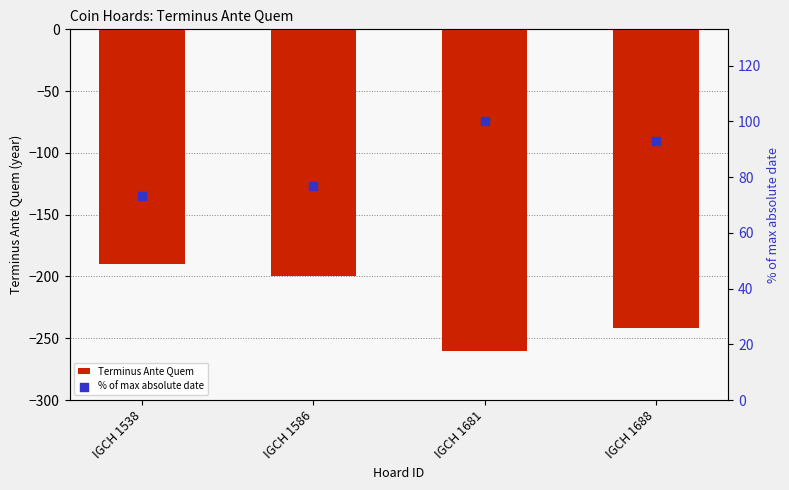

Which series reaches the maximum Y coordinate?

% of max absolute date